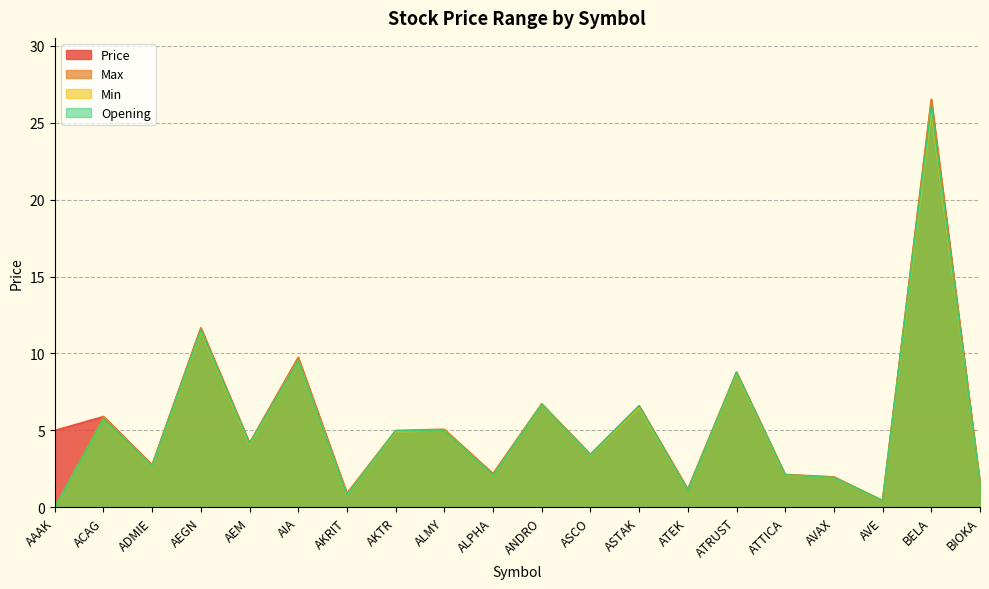

Which series has the largest total across all categories?

Price